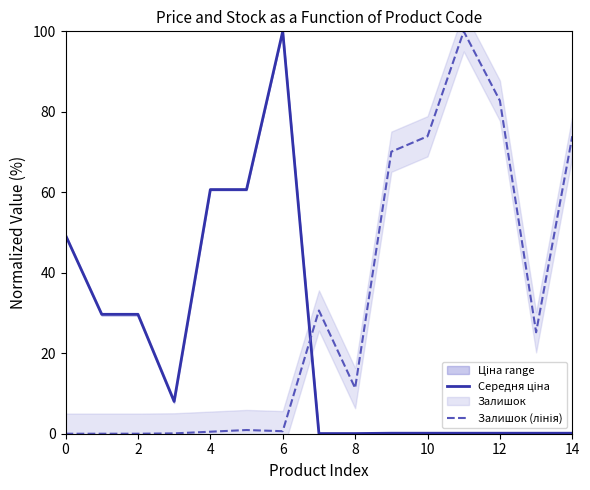

How many lines are shown in the chart?

2